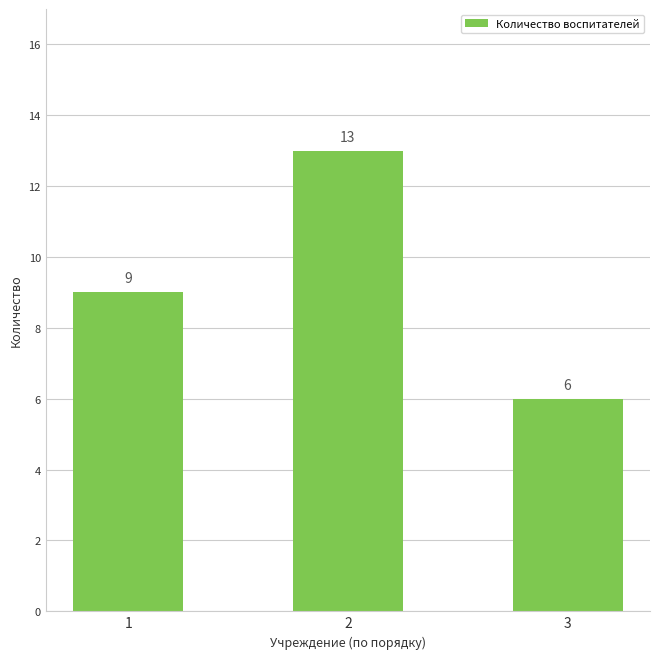

Which label corresponds to the largest value in the chart?

2